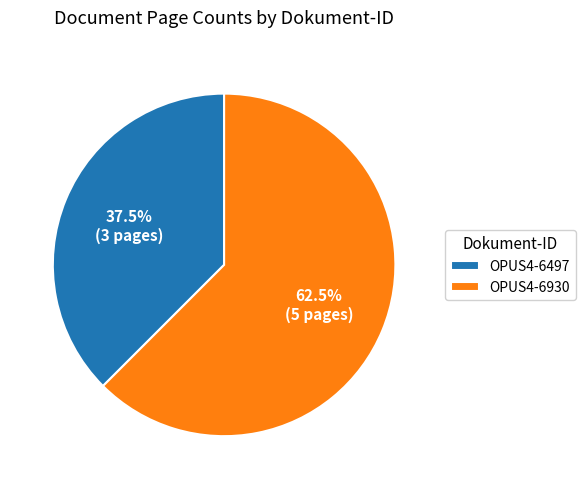

Is it true that OPUS4-6930 is 77% of the pie?

False